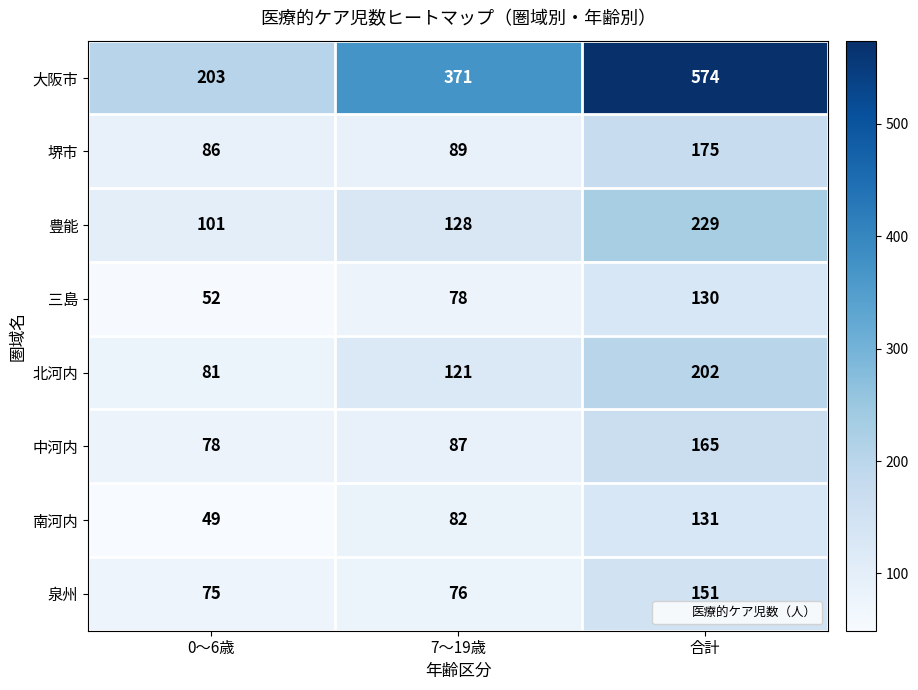

Count the 中河内 values in the range 78 to 165.

3